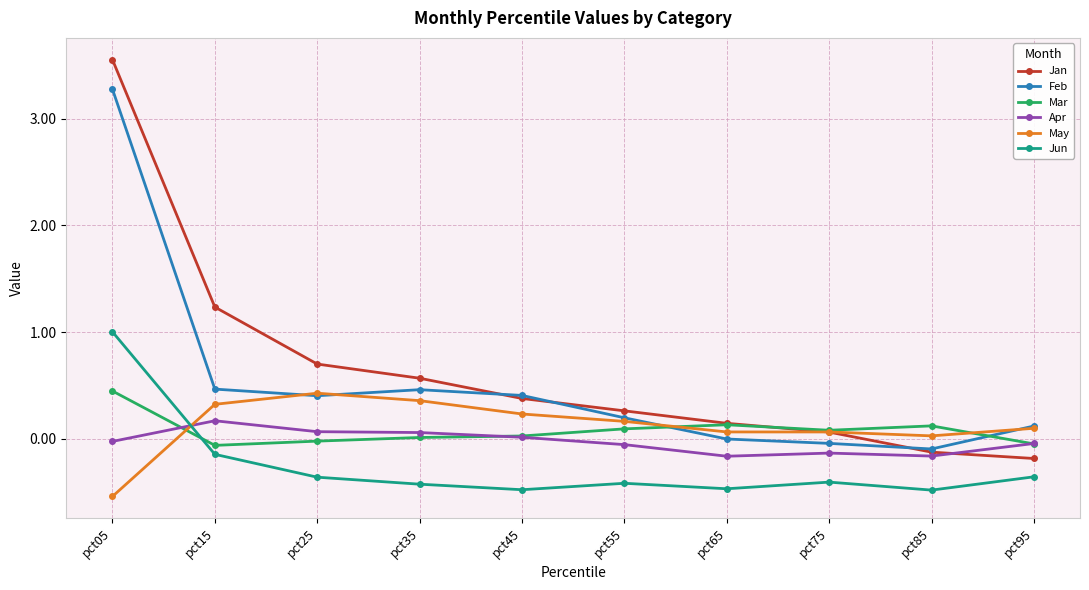

What is the sum of the Jun values at pct85 and pct45?

-1.0